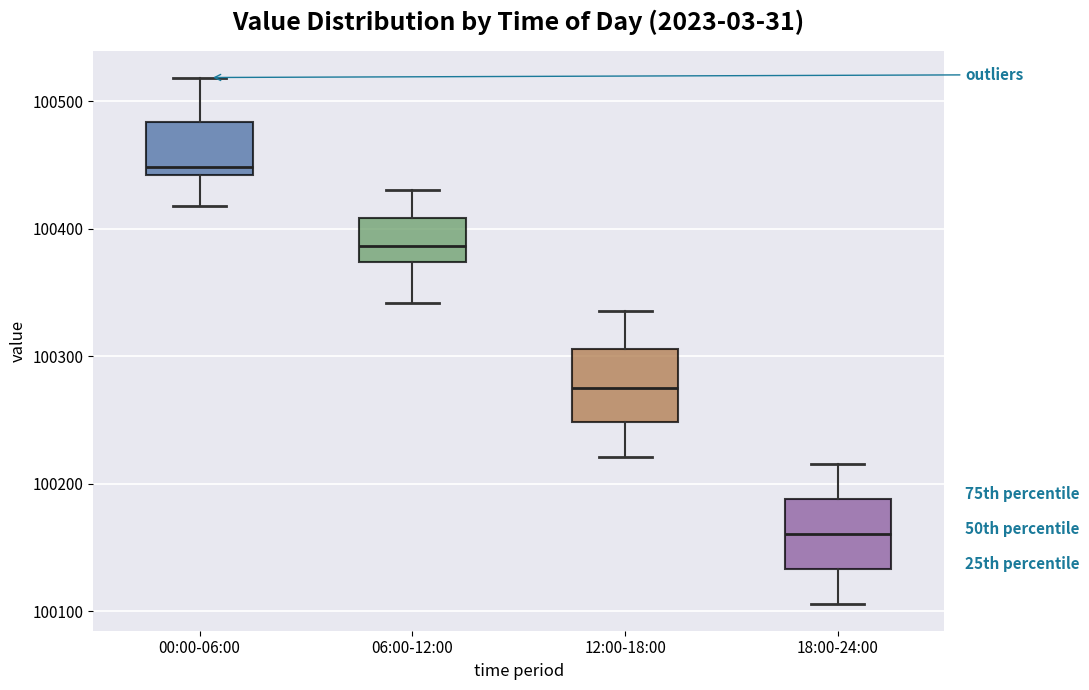

Which box has the lowest median line?

18:00-24:00